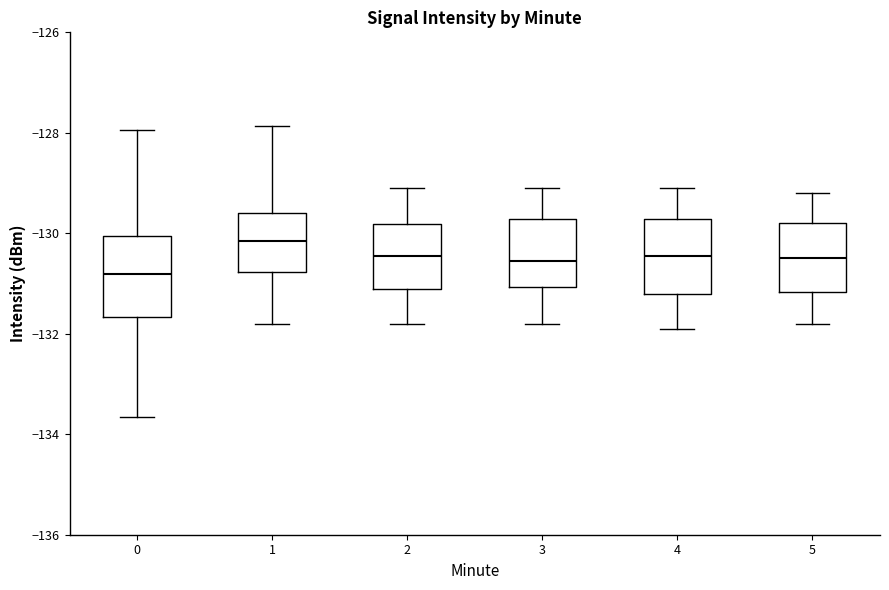

Reading left to right, transcribe this box plot: for each box, give where its median line is, the range the box spans, and where its two whiskers end, as read against the y-axis. The values are not printed on the chart, so give them approximately, as read against the axis.

0: median -130.8, box -131.6 to -130.0, whiskers -133.6 to -128.0
1: median -130.2, box -130.8 to -129.6, whiskers -131.8 to -127.8
2: median -130.4, box -131.0 to -129.8, whiskers -131.8 to -129.0
3: median -130.6, box -131.0 to -129.8, whiskers -131.8 to -129.0
4: median -130.4, box -131.2 to -129.8, whiskers -131.8 to -129.0
5: median -130.4, box -131.2 to -129.8, whiskers -131.8 to -129.2